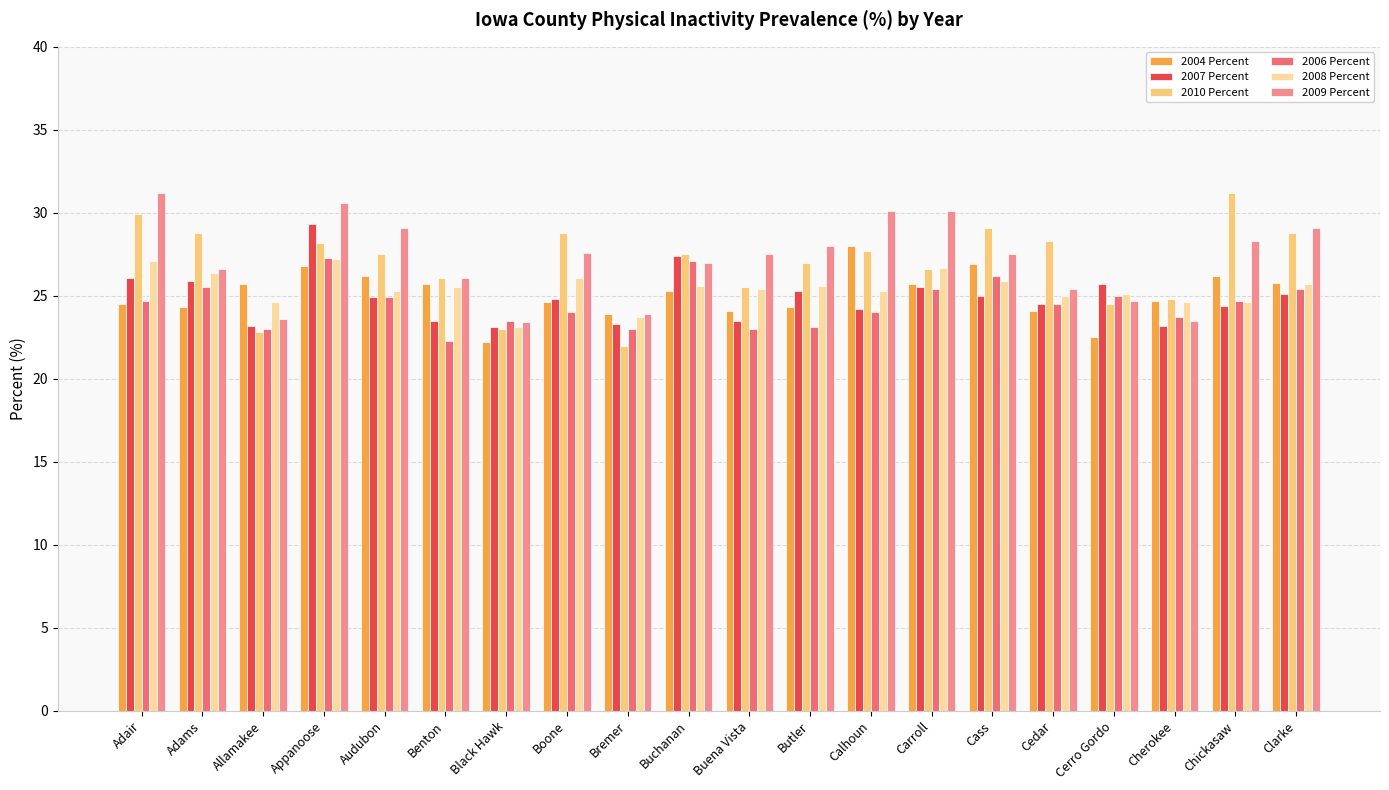

How many series are shown in this chart?

6